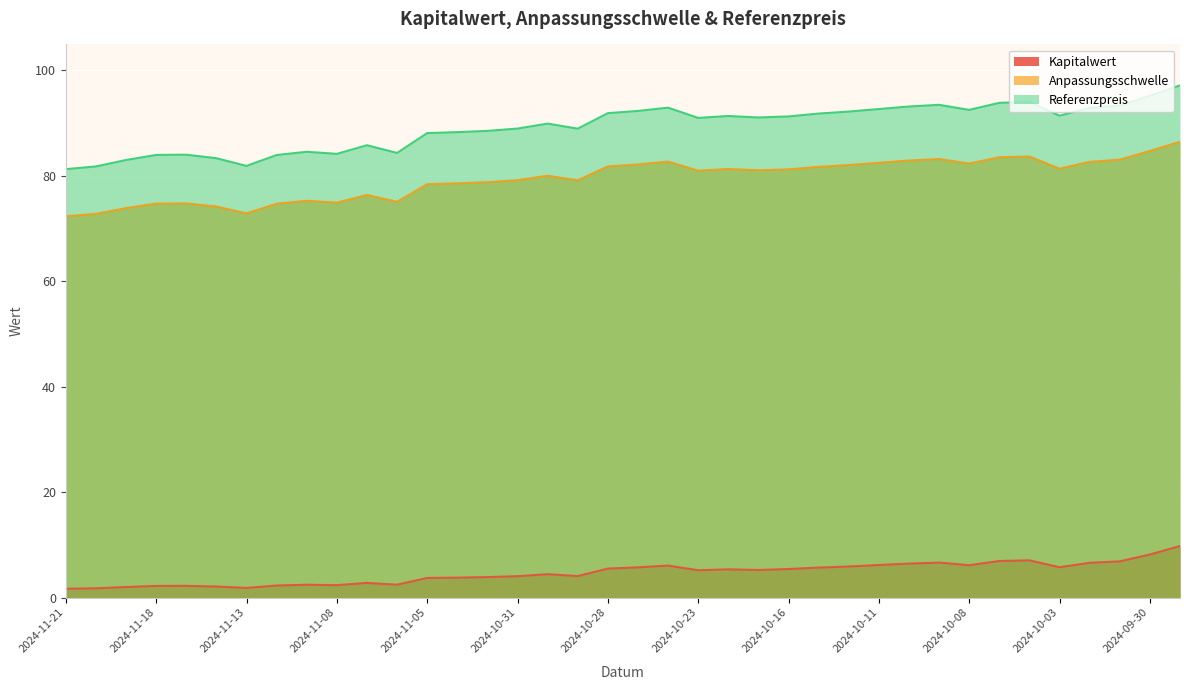

What is the total value across all series at 2024-10-03?

178.5